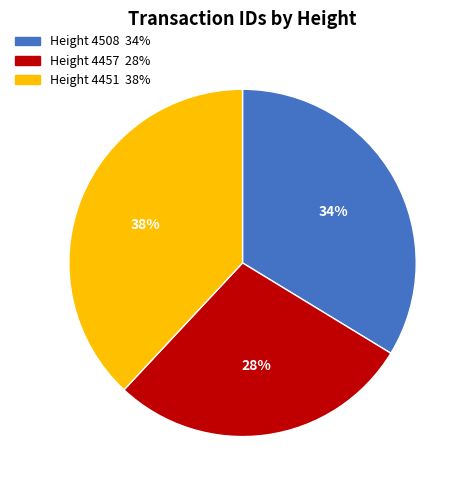

How many slices are in this pie chart?

3